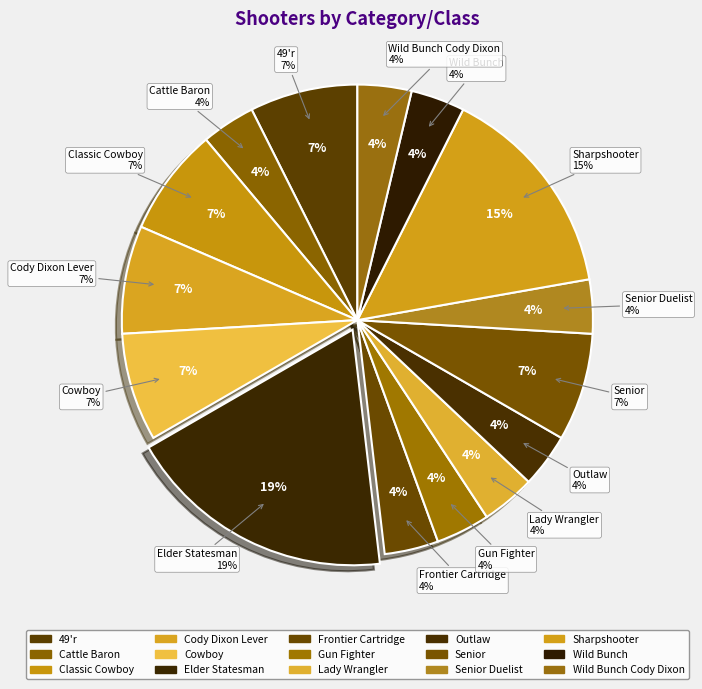

Is Wild Bunch Cody Dixon the majority of the pie?

No